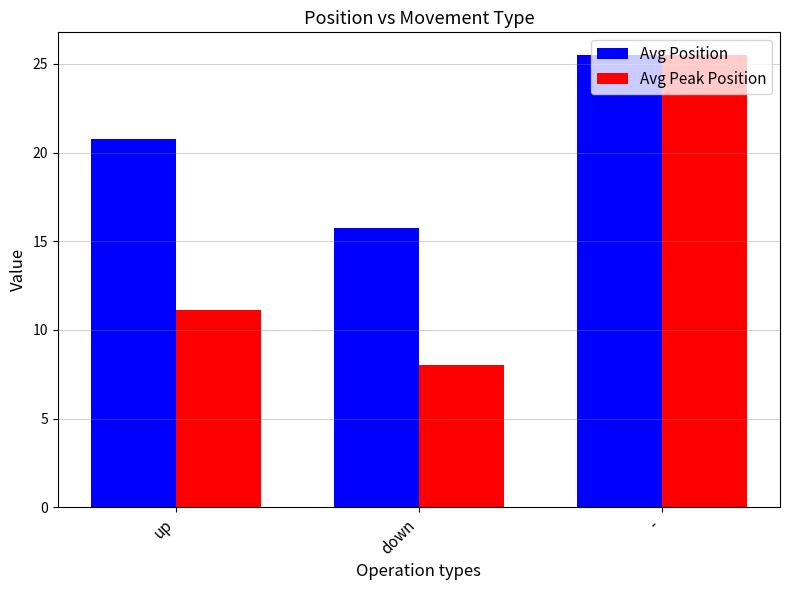

What is the sum of the Avg Peak Position values at - and down?

33.5